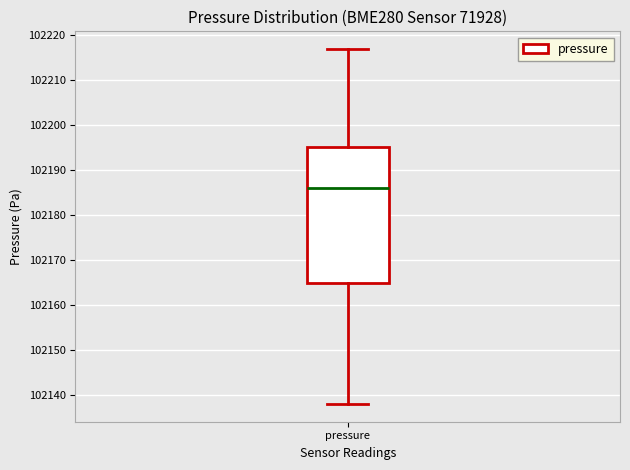

Where does the upper whisker of the box for pressure end on the y-axis? The values are not printed on the chart, so give them approximately, as read against the axis.

102217